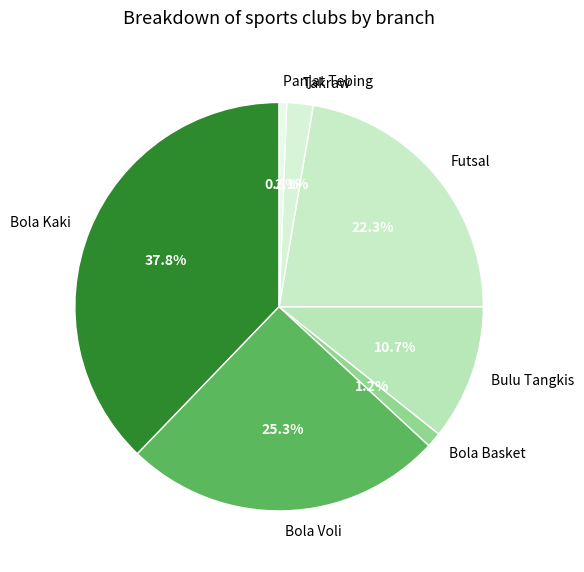

How many segments does this pie chart have?

7